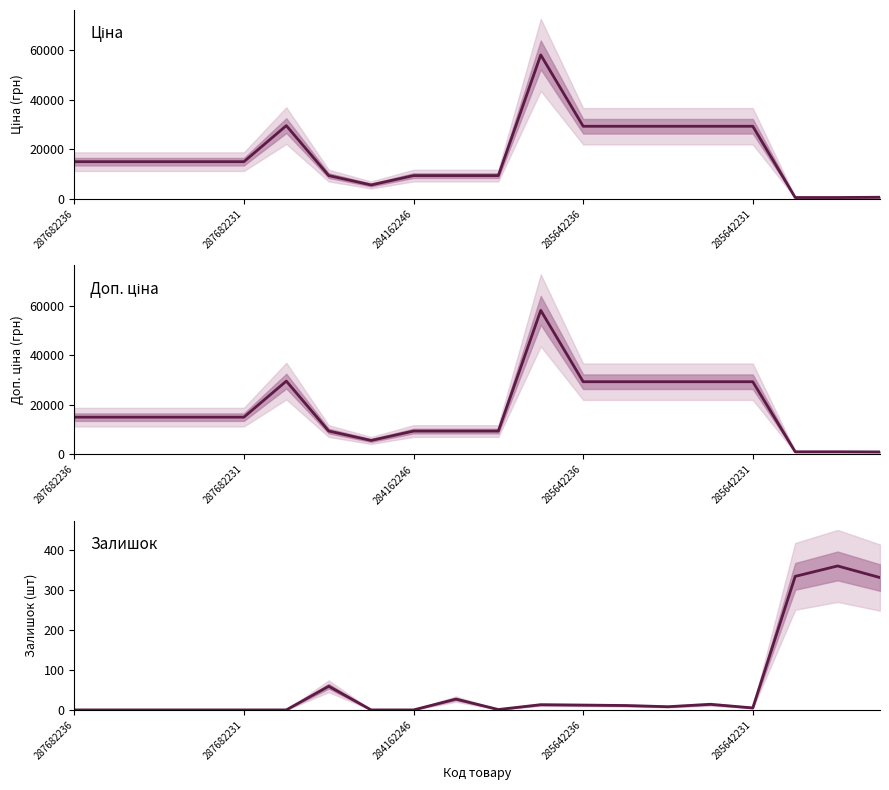

What is the spread (max minus min) of values at 7?

5636.0